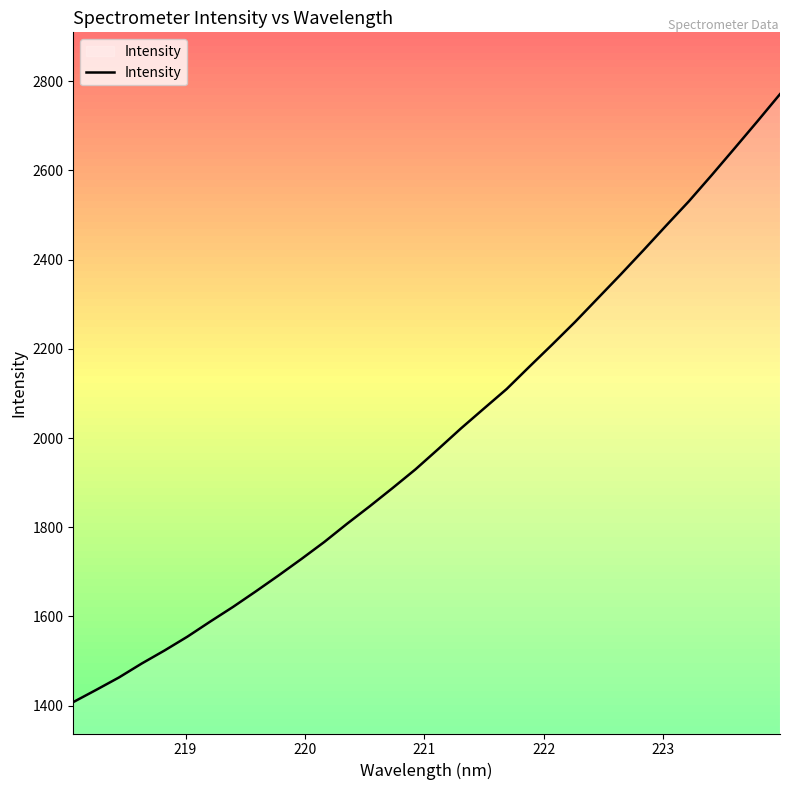

How many lines are shown in the chart?

1